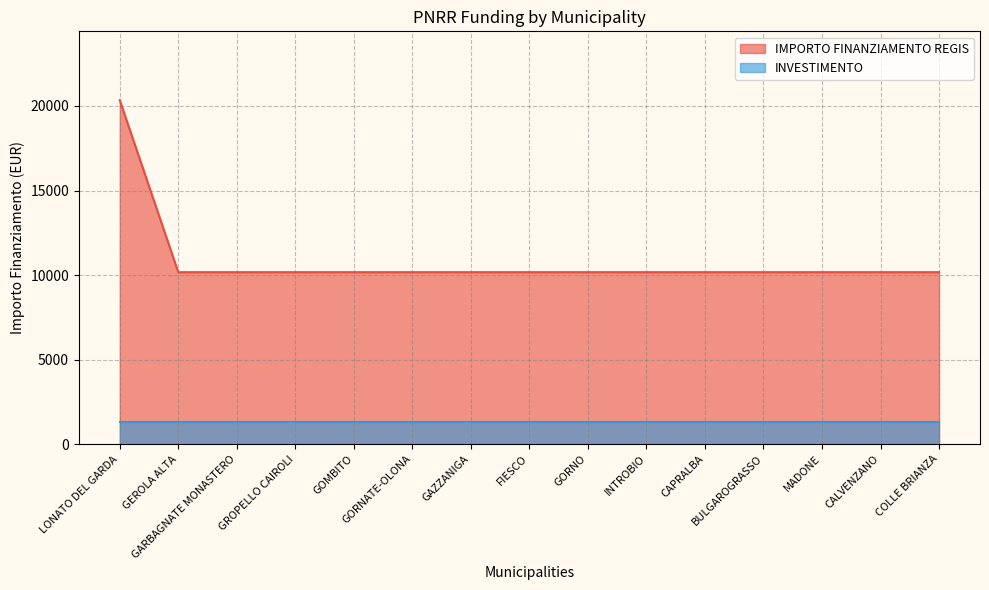

What is the label of the 4th point from the right?

BULGAROGRASSO